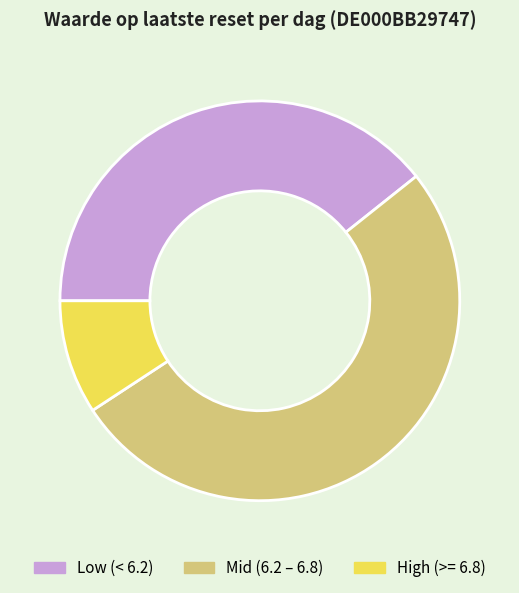

What is the ratio of the value at Low (< 6.2) to the value at Mid (6.2 – 6.8)?

0.8